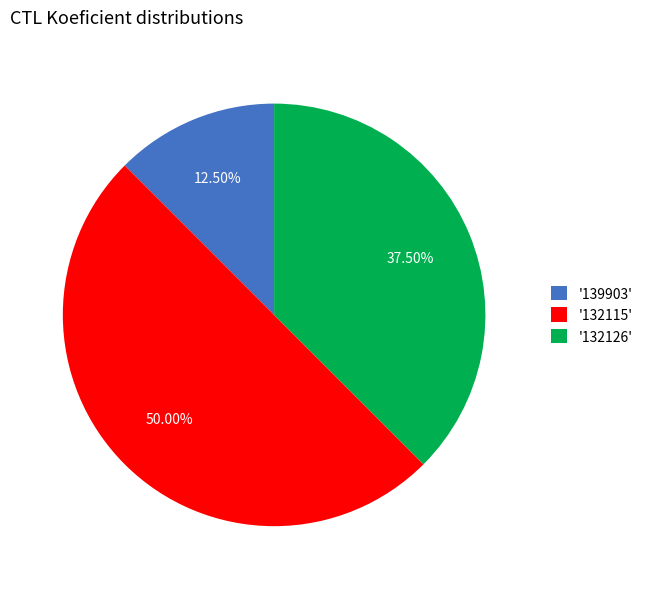

Do '132126' and '132115' together represent more than half of the pie?

Yes